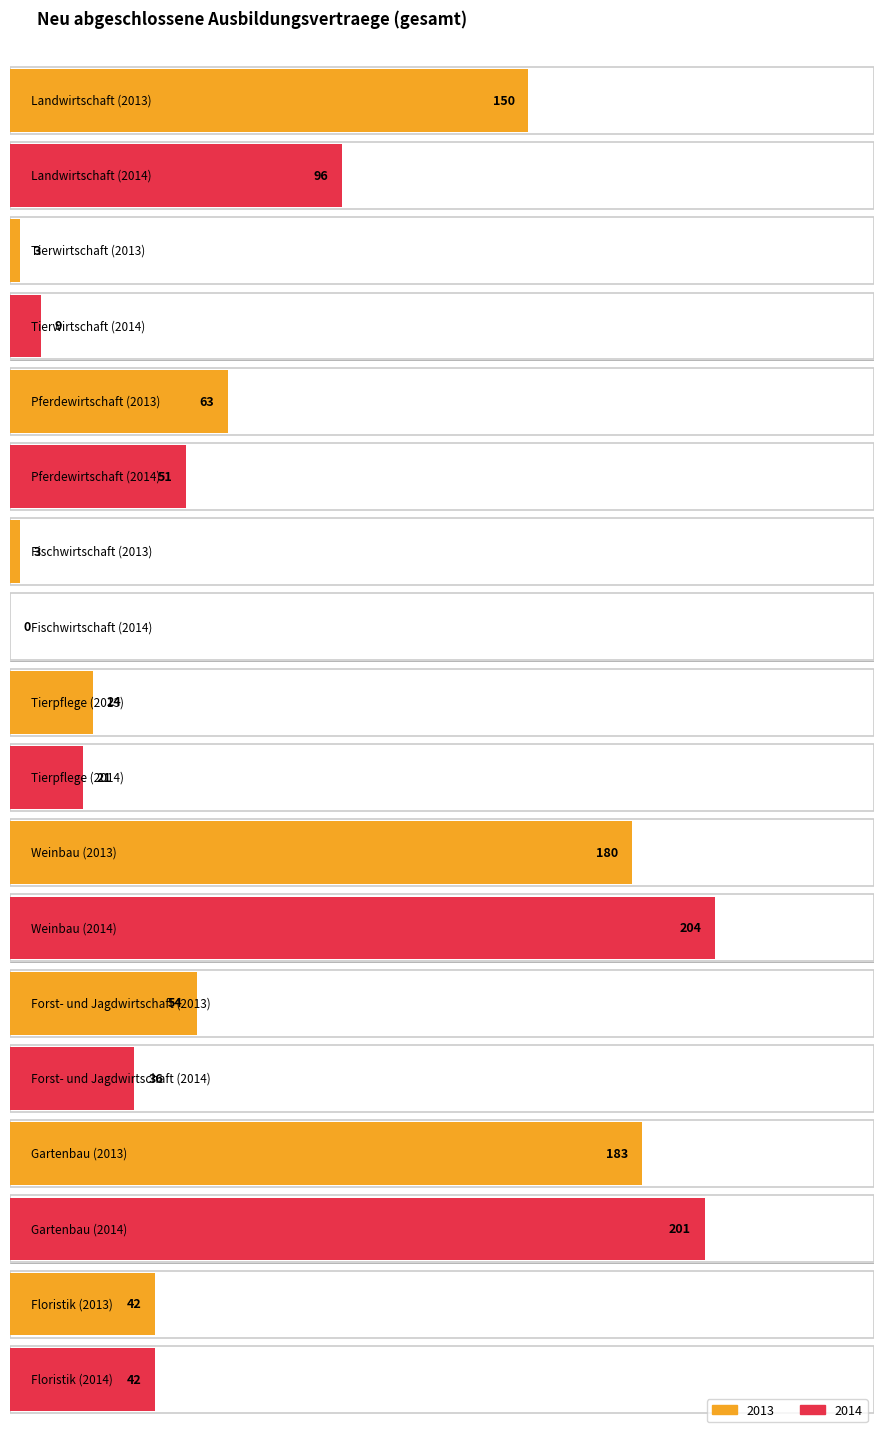

Is the value of 2013 at Fischwirtschaft greater than the value of 2014 at Tierwirtschaft?

No